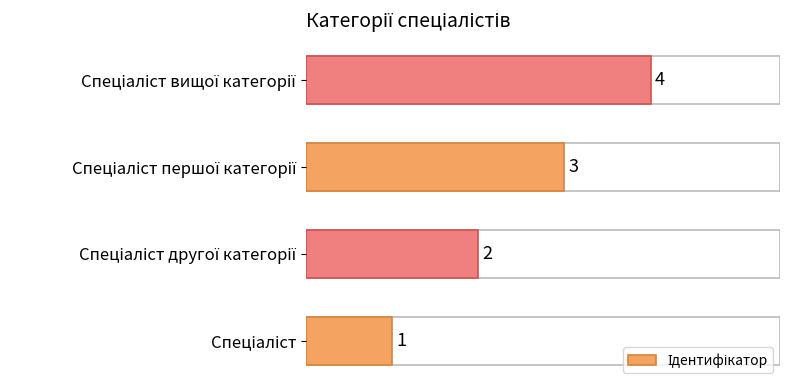

How many values are between 2 and 4?

3